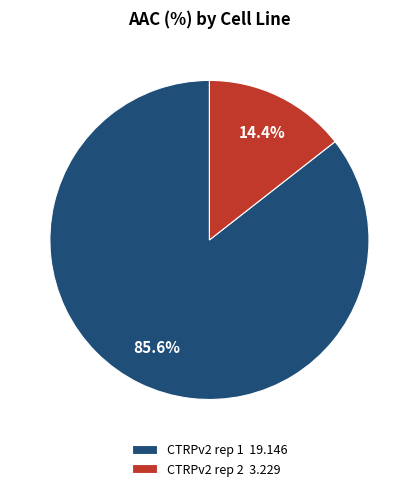

Is it true that CTRPv2 rep 1 is 86% of the pie?

True